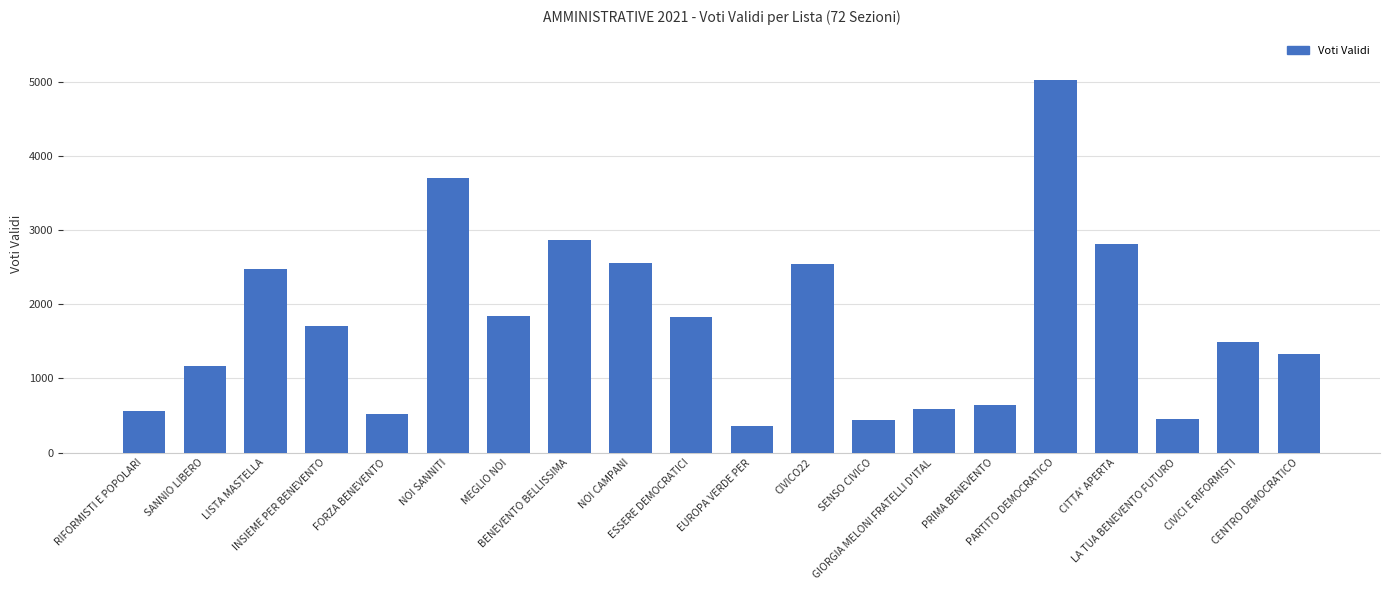

The value at MEGLIO NOI is 3097. True or false?

False